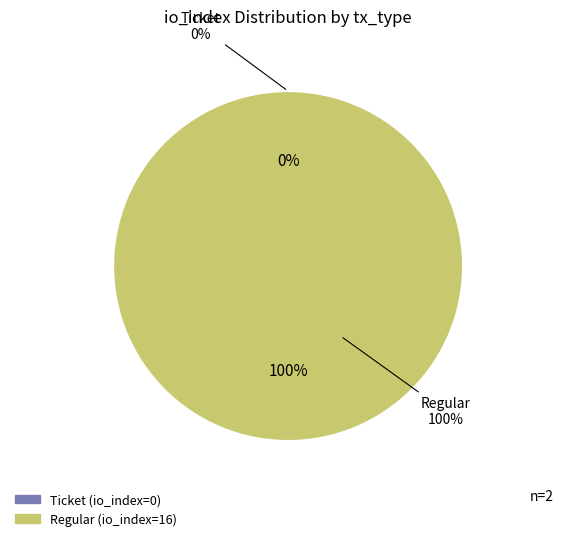

To the nearest percent, what is the difference between the largest and smallest slice percentages?

100%